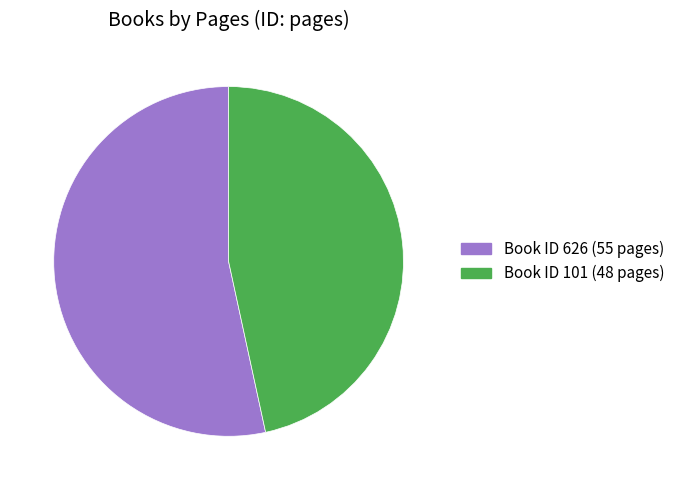

Is there any slice that represents more than half of the pie?

Yes